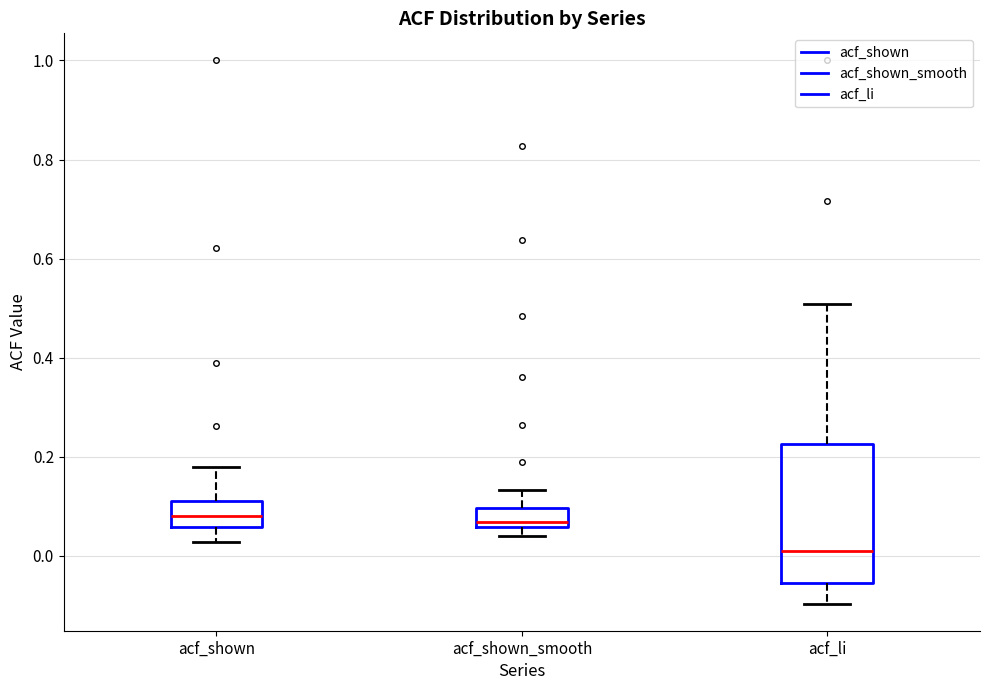

Which box has the lowest median line?

acf_li